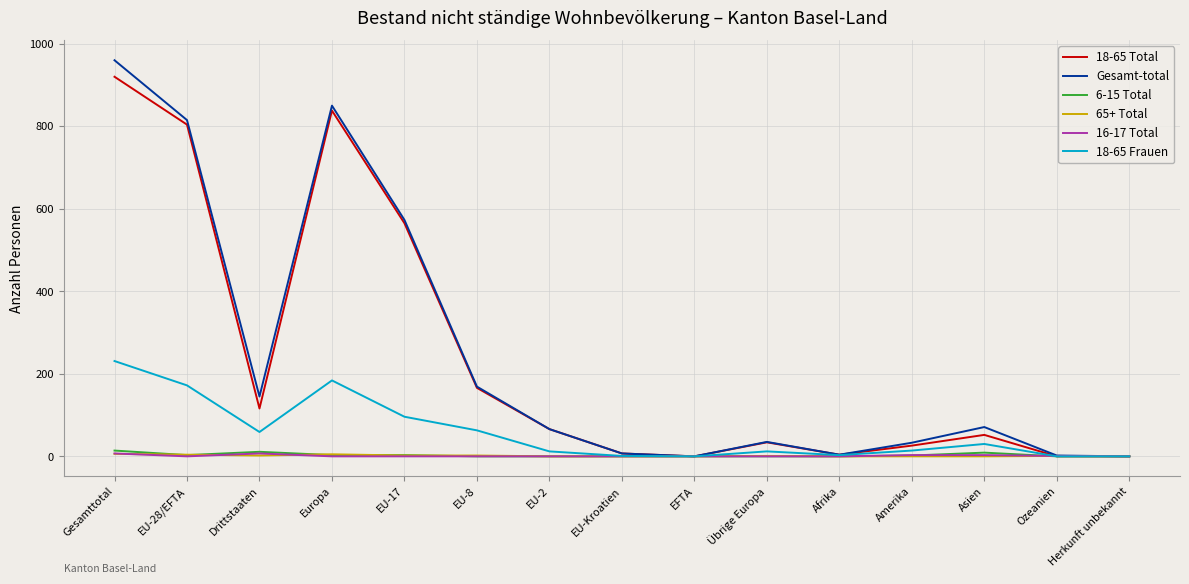

Which category has the highest value across all series?

Gesamttotal